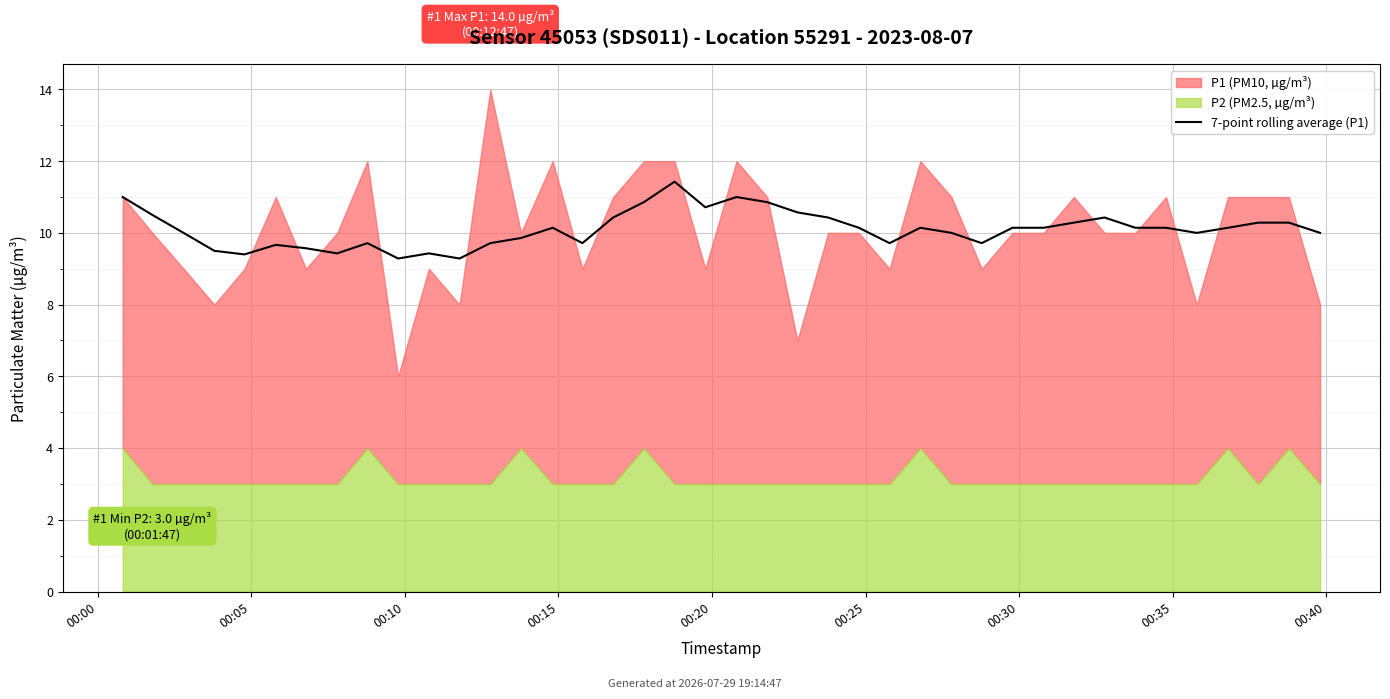

What is the label of the 5th point from the right?

35